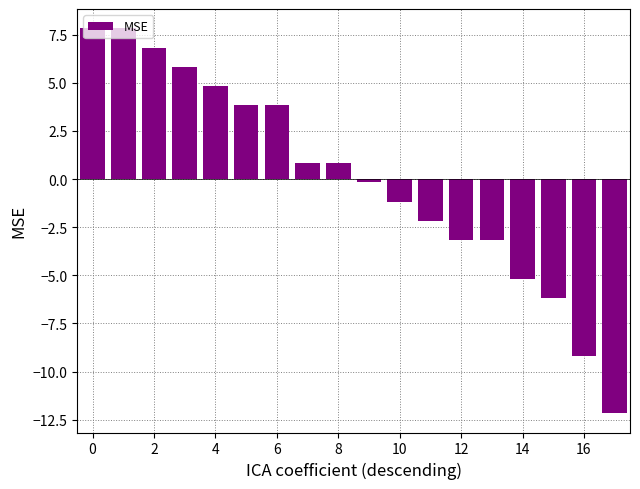

What is the value of the 11th bar from the left?

-1.2